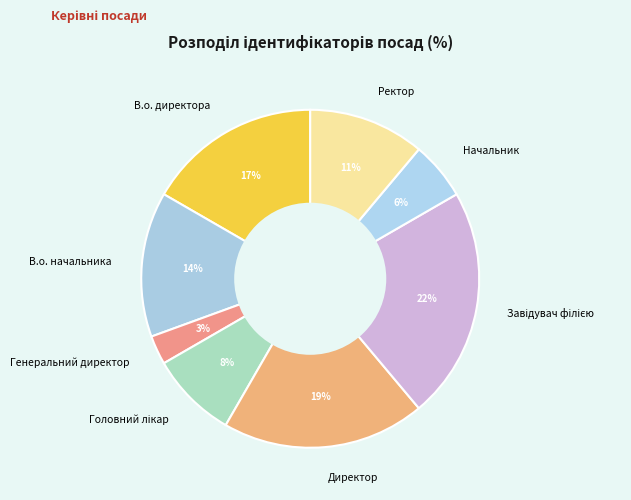

To the nearest percent, what is the average slice percentage?

12%